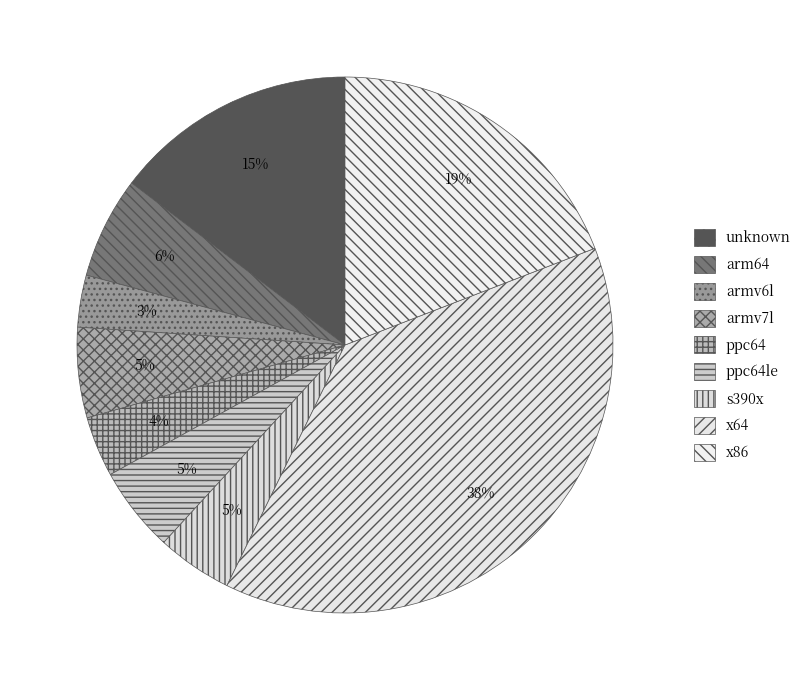

Combined, do x86 and ppc64 account for over 50%?

No